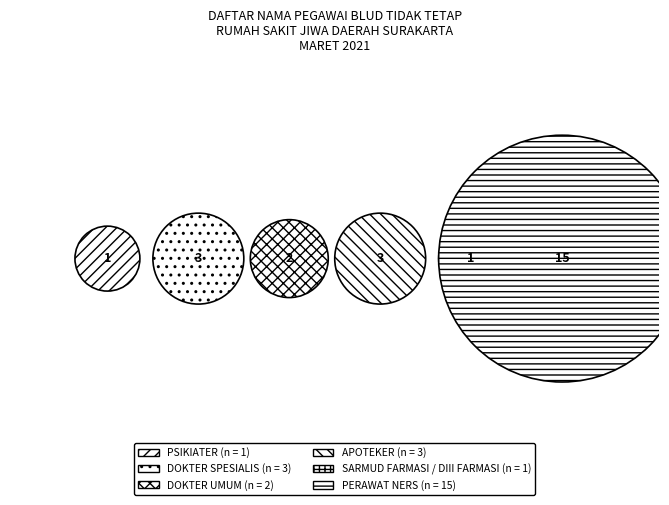

Rank the categories by value from lowest to highest.

PSIKIATER, SARMUD FARMASI / DIII FARMASI, DOKTER UMUM, DOKTER SPESIALIS, APOTEKER, PERAWAT NERS